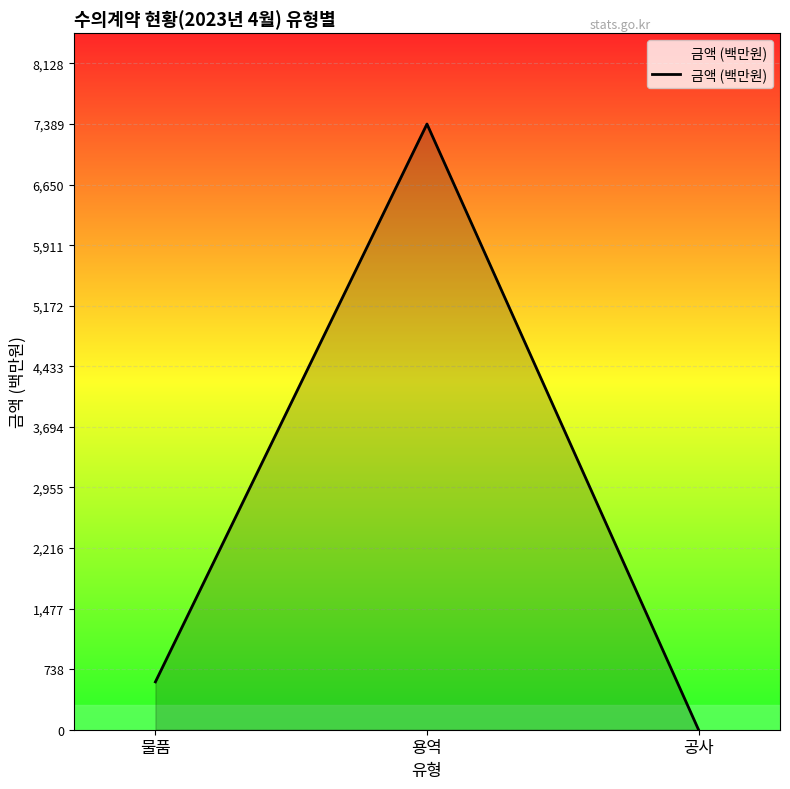

Is it true that the value at 물품 is 117.8?

False